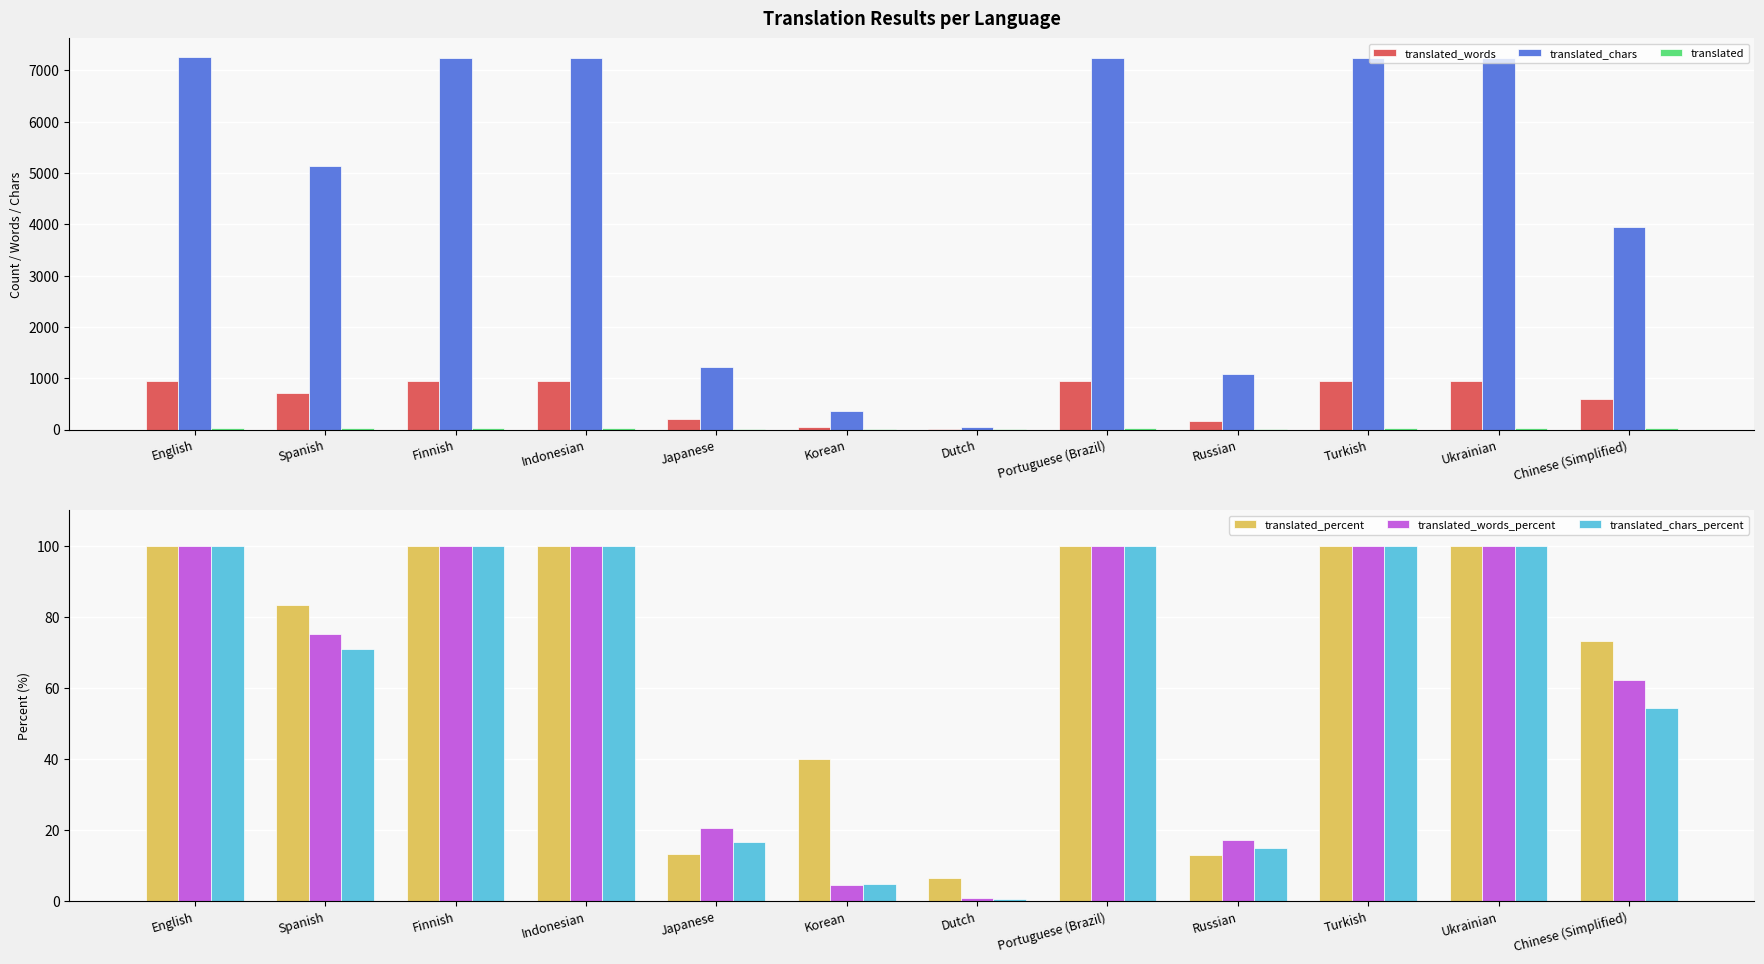

Reading left to right, what are all the values shown in this chart?

translated_words: English=954.0	Spanish=715.0	Finnish=951.0	Indonesian=951.0	Japanese=196.0	Korean=44.0	Dutch=8.0	Portuguese (Brazil)=951.0	Russian=164.0	Turkish=951.0	Ukrainian=951.0	Chinese (Simplified)=592.0
translated_chars: English=7259.0	Spanish=5132.0	Finnish=7239.0	Indonesian=7239.0	Japanese=1213.0	Korean=353.0	Dutch=52.0	Portuguese (Brazil)=7239.0	Russian=1089.0	Turkish=7239.0	Ukrainian=7239.0	Chinese (Simplified)=3942.0
translated: English=31.0	Spanish=25.0	Finnish=30.0	Indonesian=30.0	Japanese=4.0	Korean=12.0	Dutch=2.0	Portuguese (Brazil)=30.0	Russian=4.0	Turkish=30.0	Ukrainian=30.0	Chinese (Simplified)=22.0
translated_percent: English=100.0	Spanish=83.3	Finnish=100.0	Indonesian=100.0	Japanese=13.3	Korean=40.0	Dutch=6.4	Portuguese (Brazil)=100.0	Russian=12.9	Turkish=100.0	Ukrainian=100.0	Chinese (Simplified)=73.3
translated_words_percent: English=100.0	Spanish=75.1	Finnish=100.0	Indonesian=100.0	Japanese=20.6	Korean=4.6	Dutch=0.8	Portuguese (Brazil)=100.0	Russian=17.1	Turkish=100.0	Ukrainian=100.0	Chinese (Simplified)=62.2
translated_chars_percent: English=100.0	Spanish=70.8	Finnish=100.0	Indonesian=100.0	Japanese=16.7	Korean=4.8	Dutch=0.7	Portuguese (Brazil)=100.0	Russian=15.0	Turkish=100.0	Ukrainian=100.0	Chinese (Simplified)=54.4